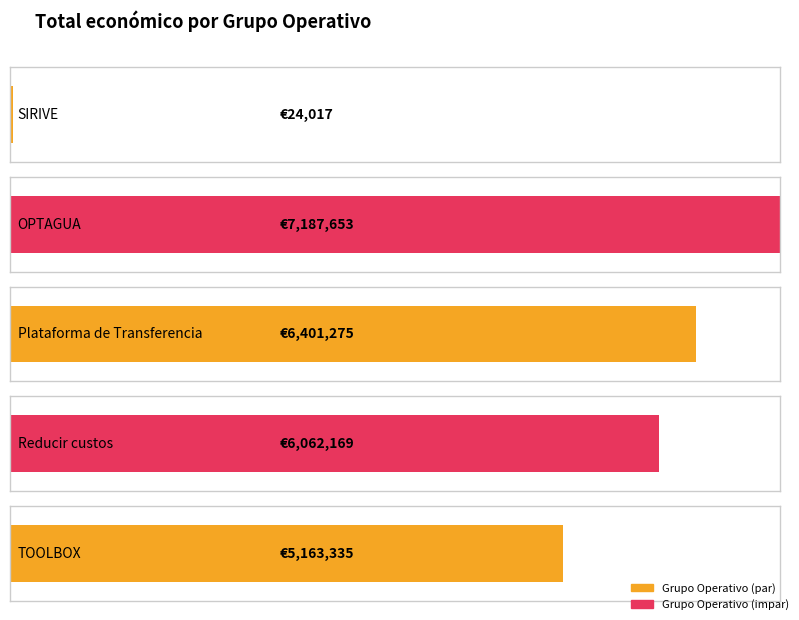

Rank the categories by value from lowest to highest.

SIRIVE, TOOLBOX, Reducir custos, Plataforma de Transferencia, OPTAGUA